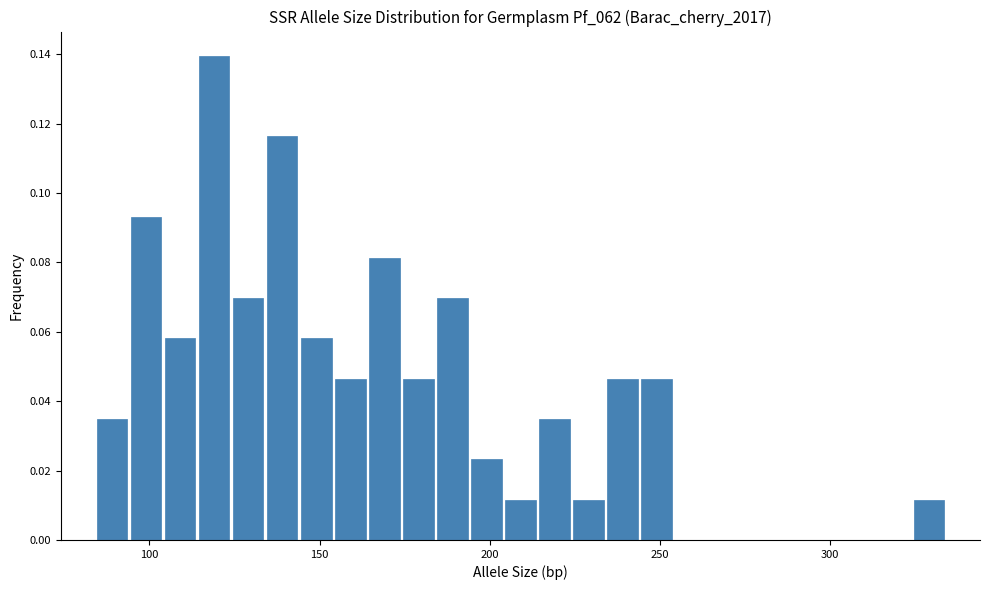

Around what value on the x-axis is the tallest bar? Give the approximate position of its centre, as read against the axis.

120